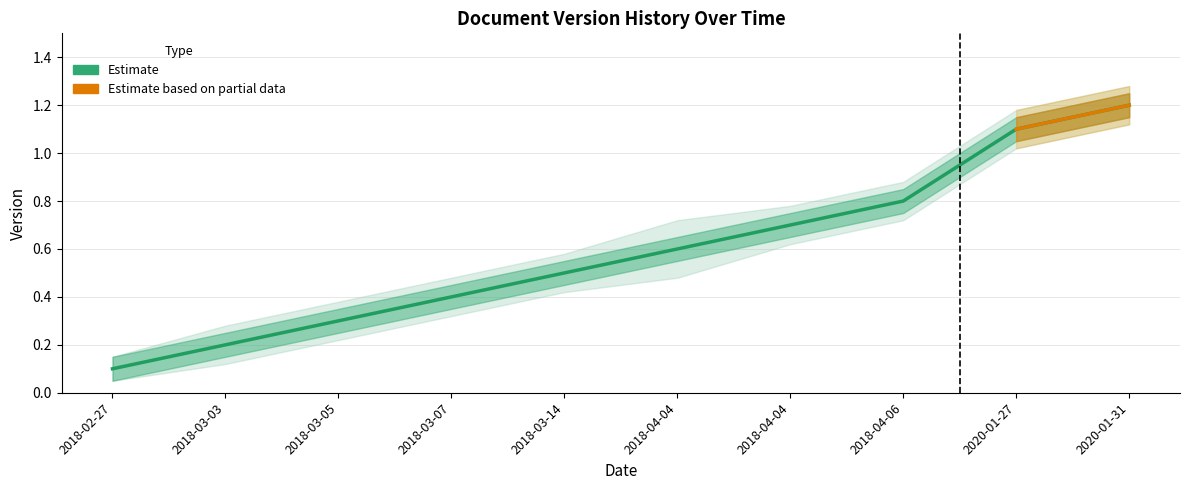

What is the difference between the values at 2018-03-07 and 2018-03-03?

0.2